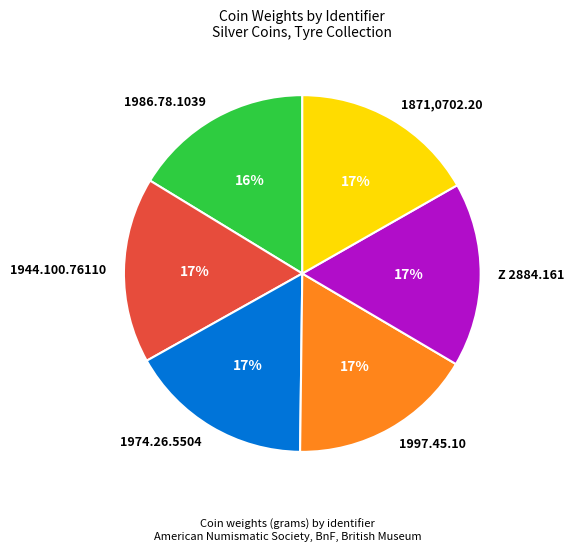

Count the number of slices in the pie.

6